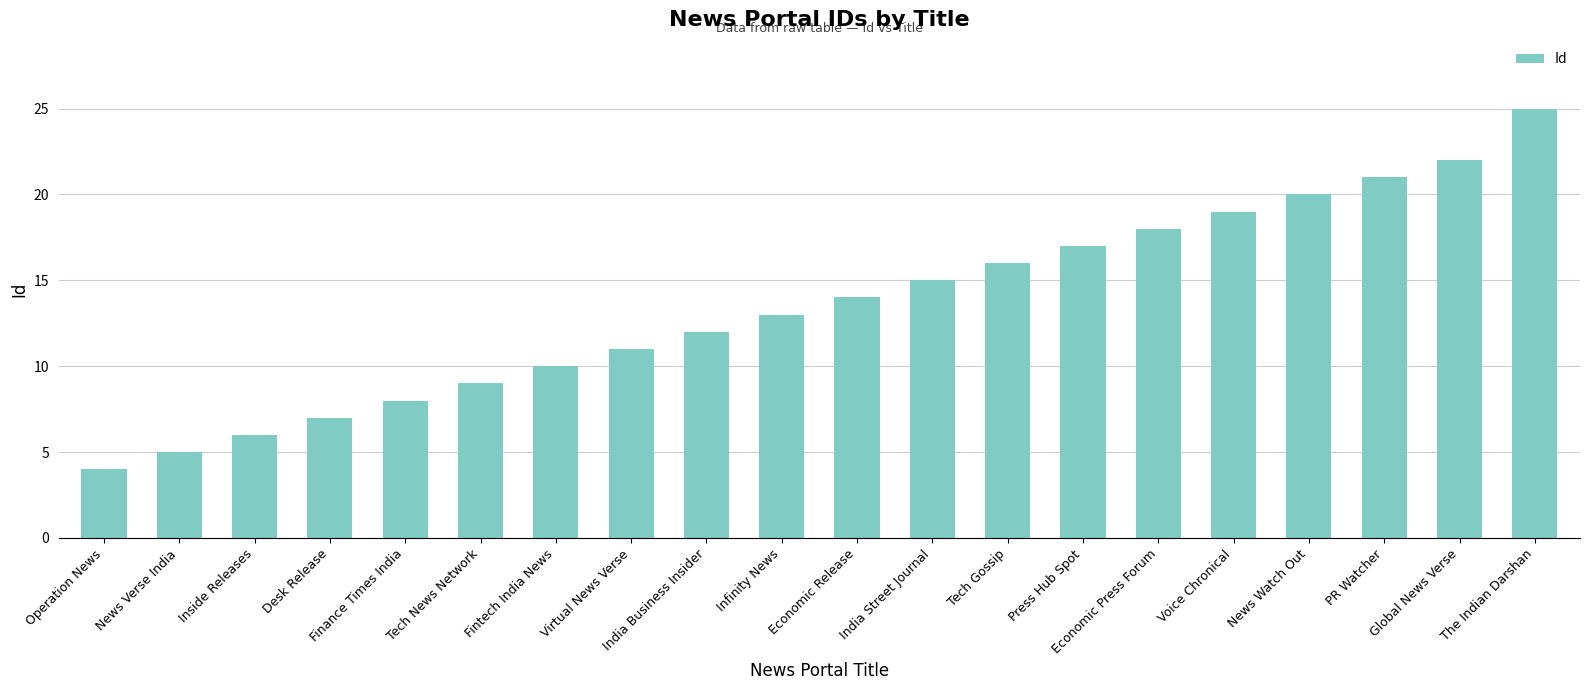

Reading left to right, what are all the values shown in this chart?

Operation News=4	News Verse India=5	Inside Releases=6	Desk Release=7	Finance Times India=8	Tech News Network=9	Fintech India News=10	Virtual News Verse=11	India Business Insider=12	Infinity News=13	Economic Release=14	India Street Journal=15	Tech Gossip=16	Press Hub Spot=17	Economic Press Forum=18	Voice Chronical=19	News Watch Out=20	PR Watcher=21	Global News Verse=22	The Indian Darshan=25